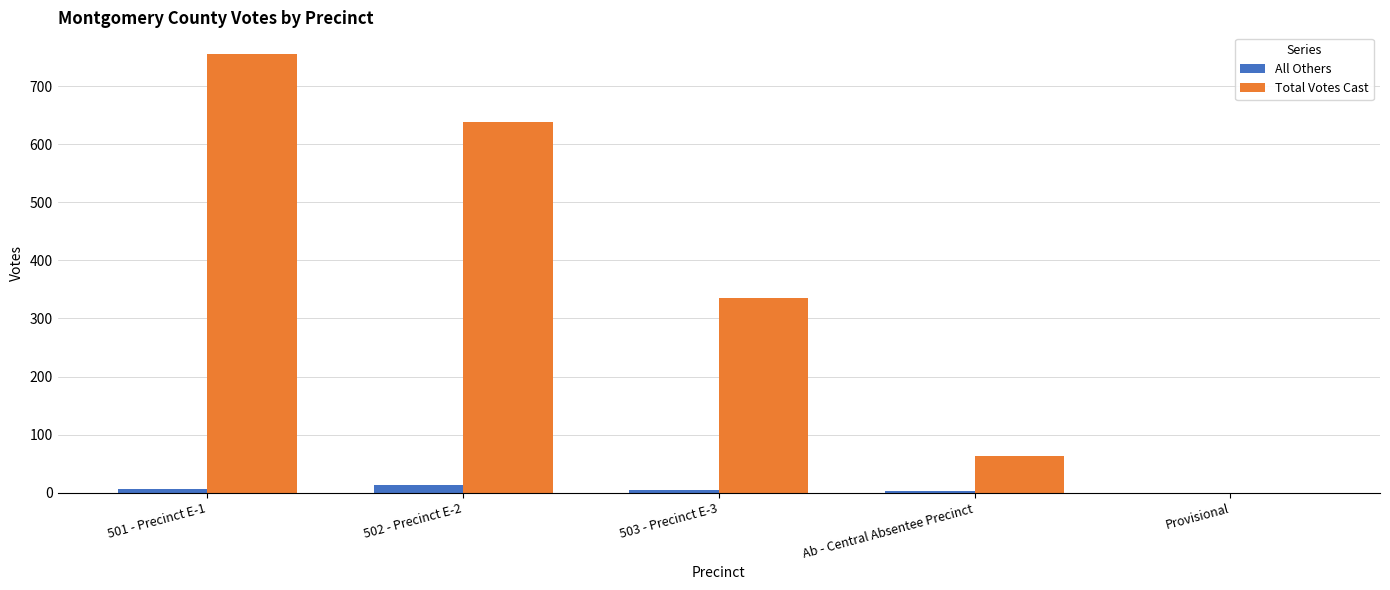

Are the bars horizontal?

No